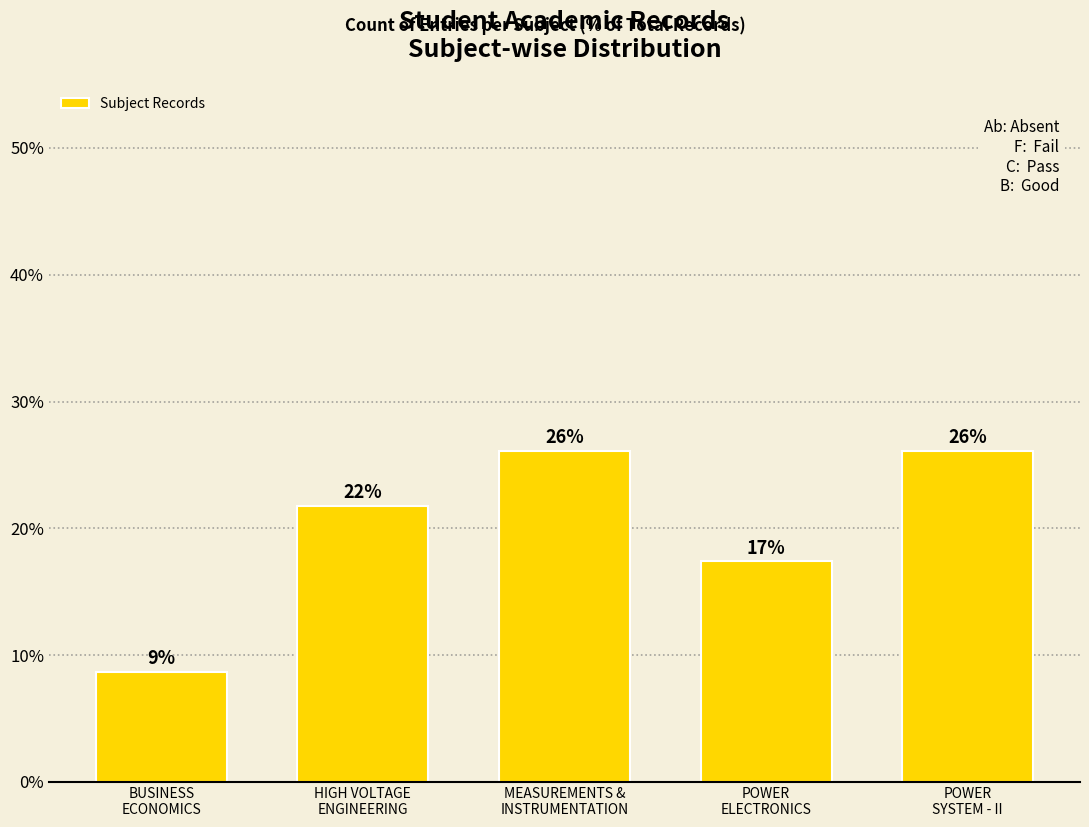

What is the difference between the maximum and second lowest values?

8.7